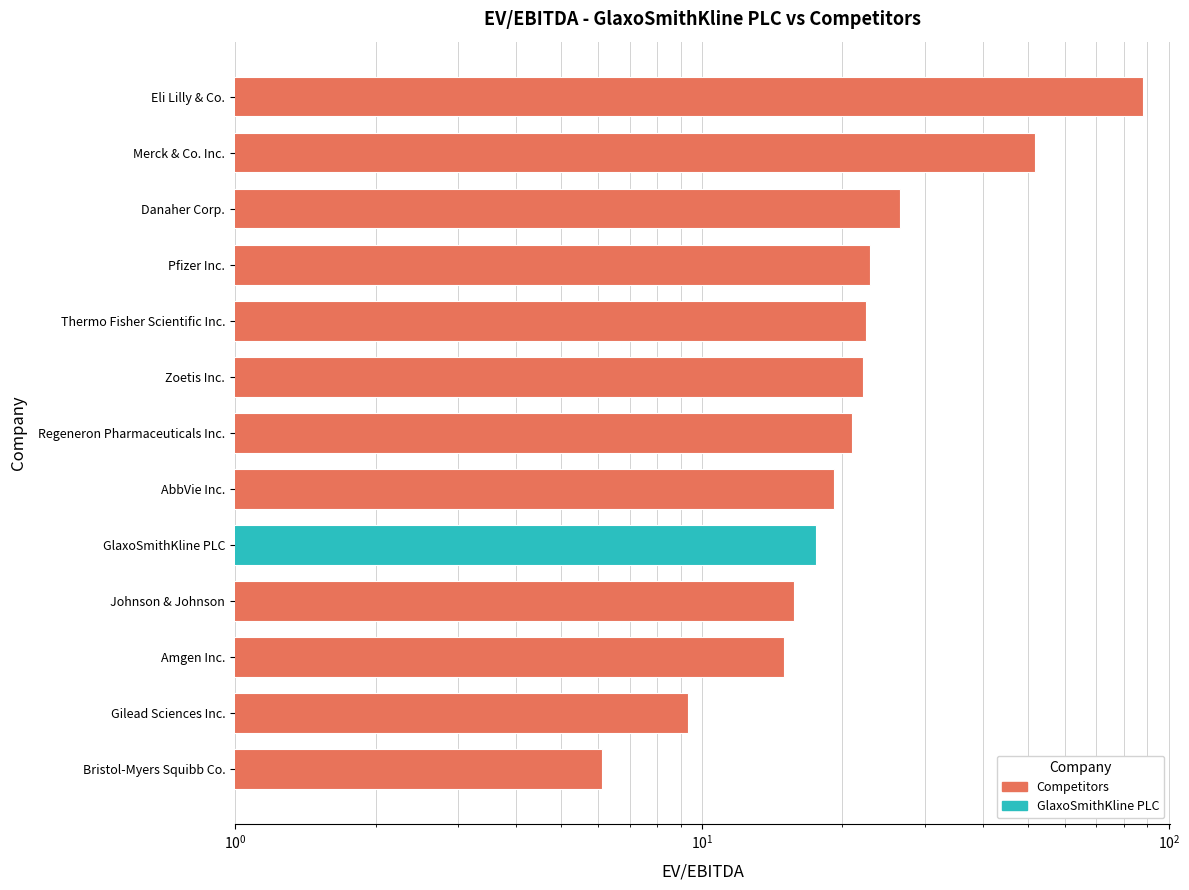

What is the value of the 3rd bar from the left?

15.0